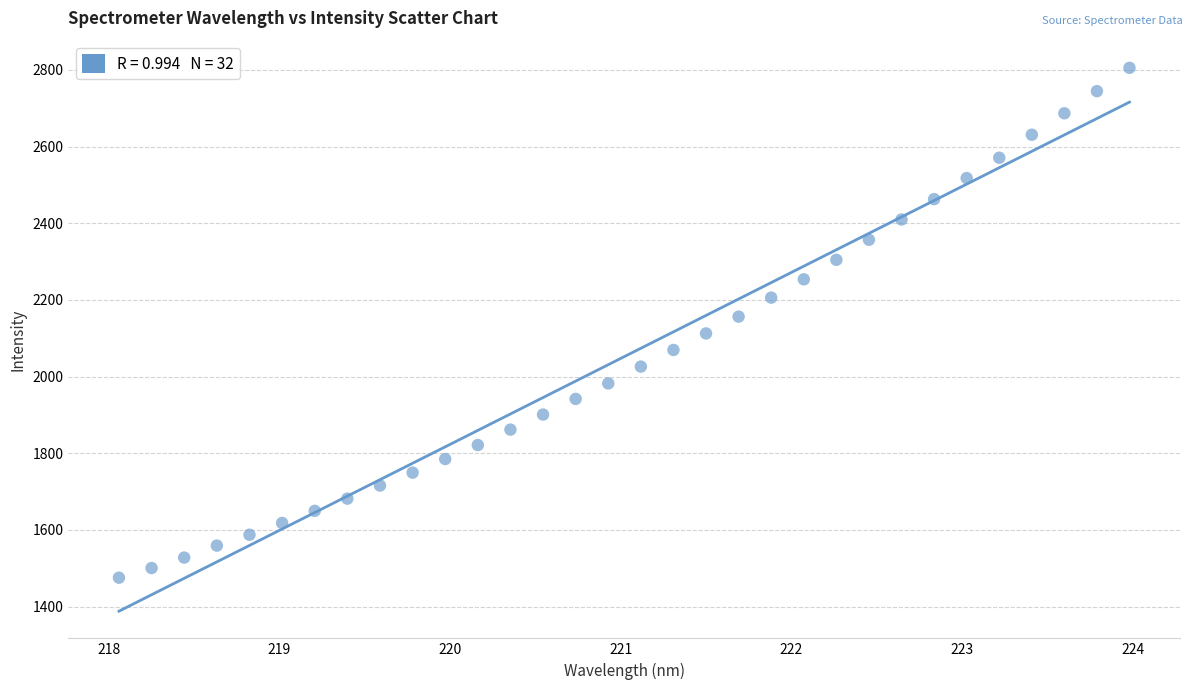

What is the range of X values (max minus min)?

5.9